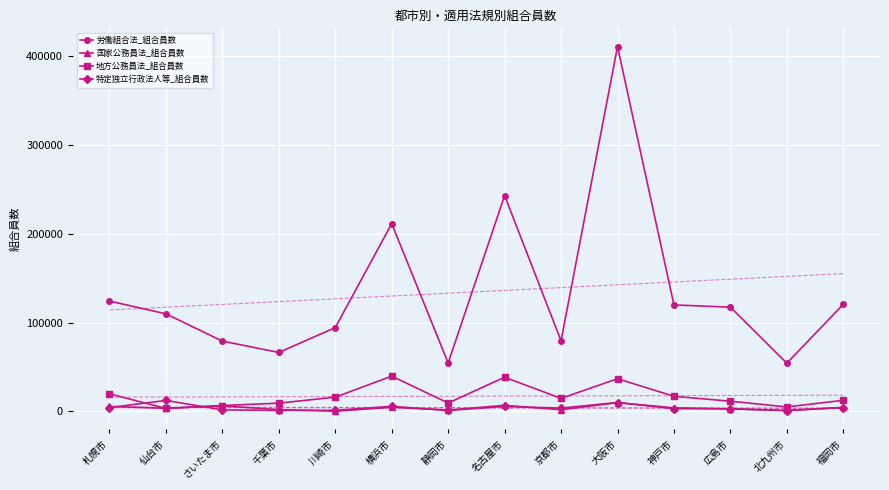

What is the lowest value of the 国家公務員法_組合員数 series?

338